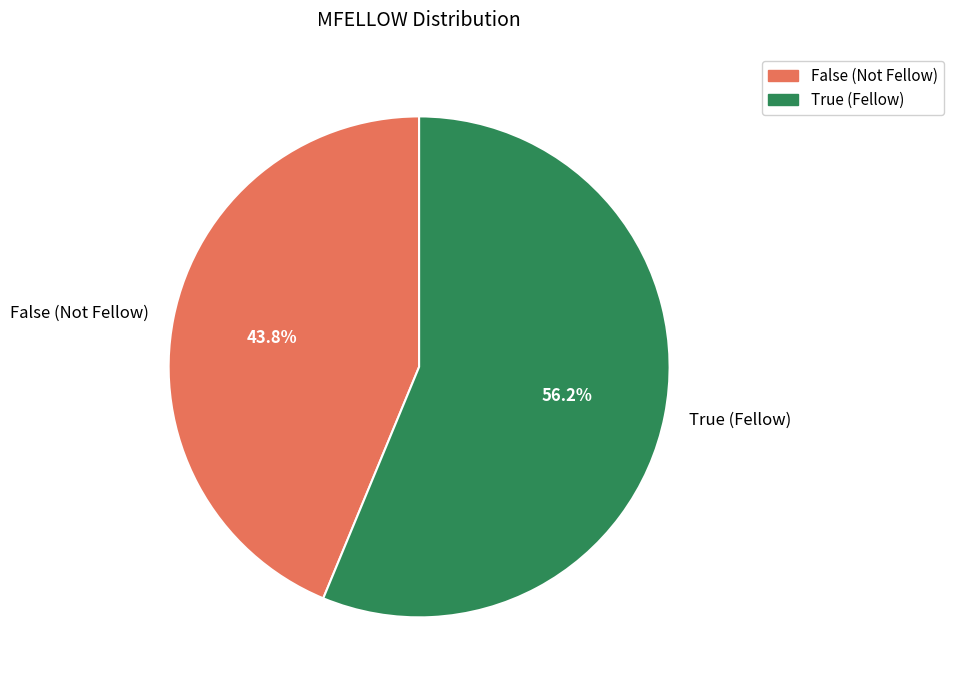

Which has a higher value, True or False?

True